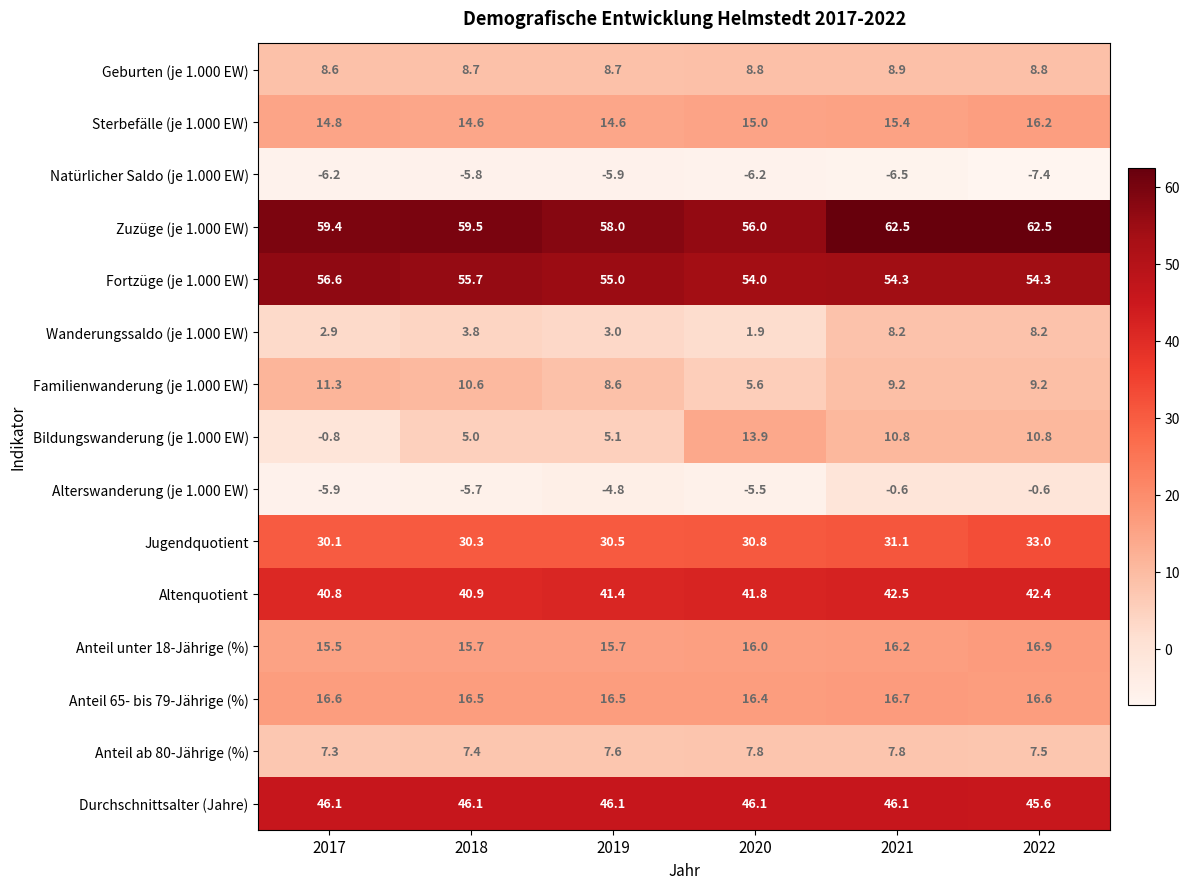

At which category does the chart reach its minimum across all series?

2022